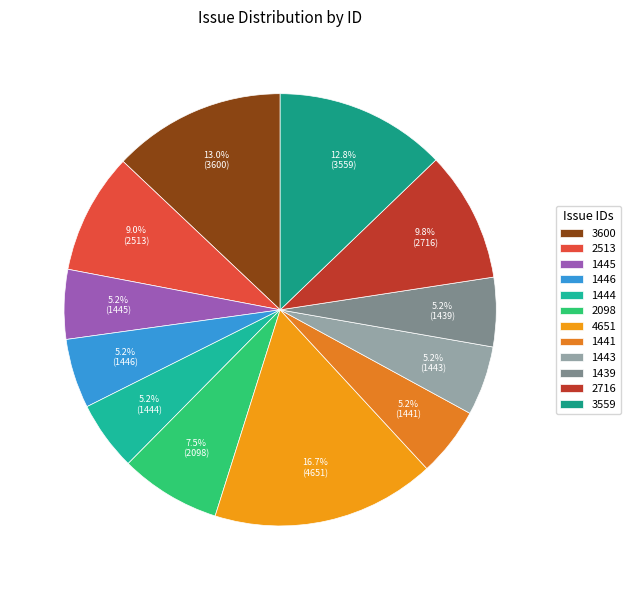

Between 1446 and 1439, which is larger?

1446